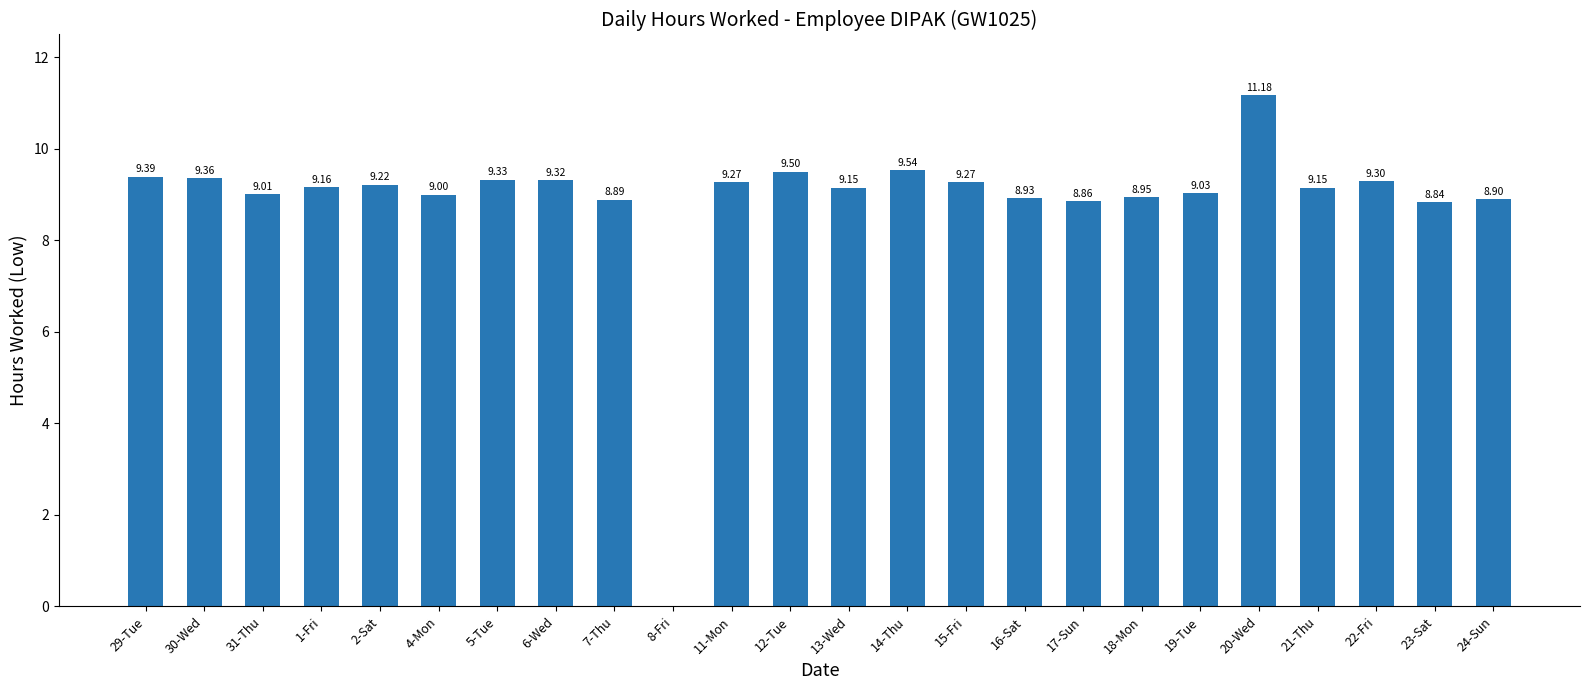

Are the bars horizontal?

No